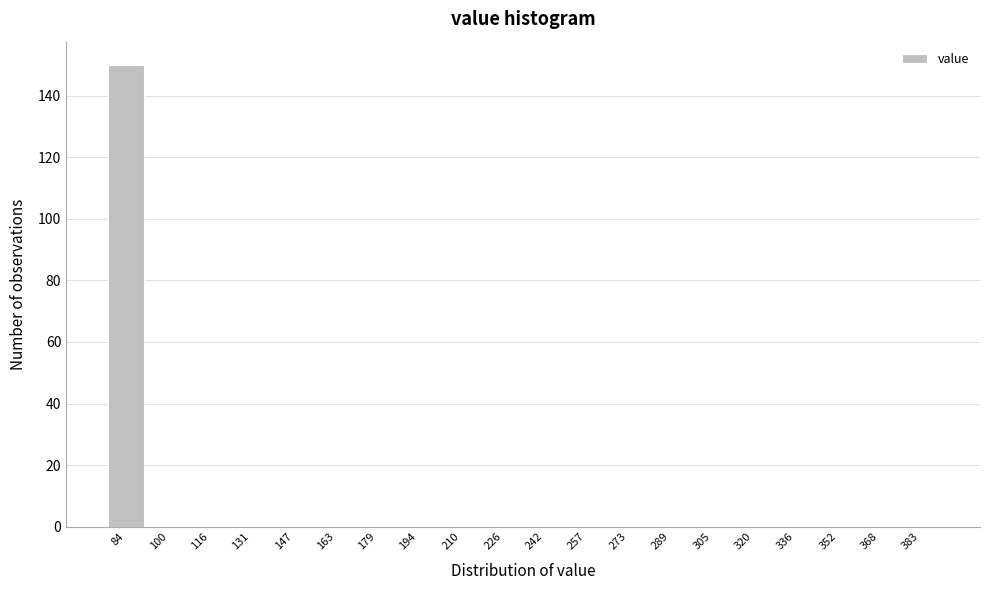

Reading right to left, list all the values displayed in this chart.

383=0	368=0	352=0	336=0	320=0	305=0	289=0	273=0	257=0	242=0	226=0	210=0	194=0	179=0	163=0	147=0	131=0	116=0	100=0	84=150